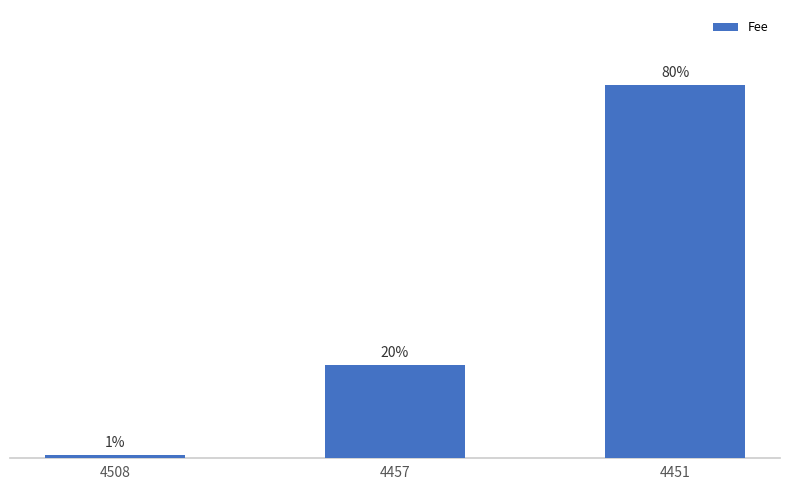

Are the bars horizontal?

No